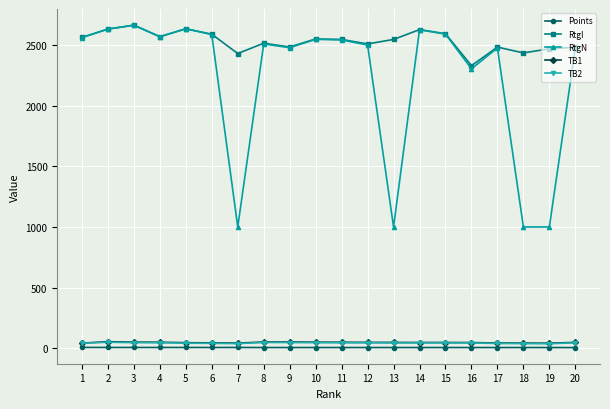

What are all the series names shown in the legend?

Points, RtgI, RtgN, TB1, TB2